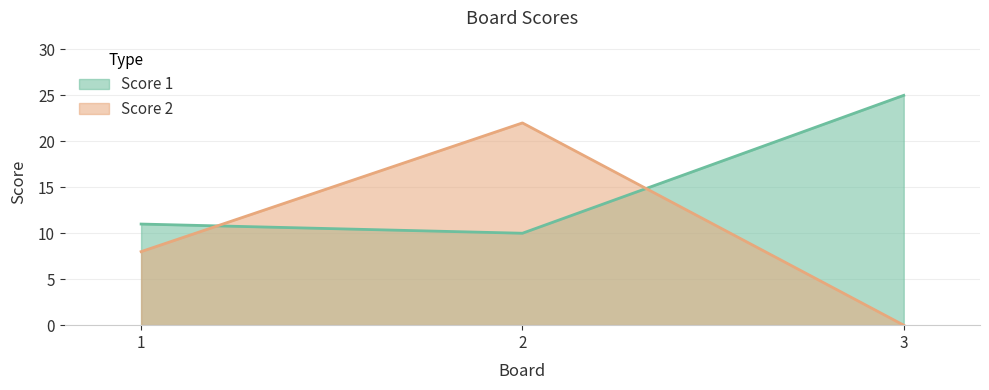

List the series in order of their overall mean, highest first.

Score 1, Score 2